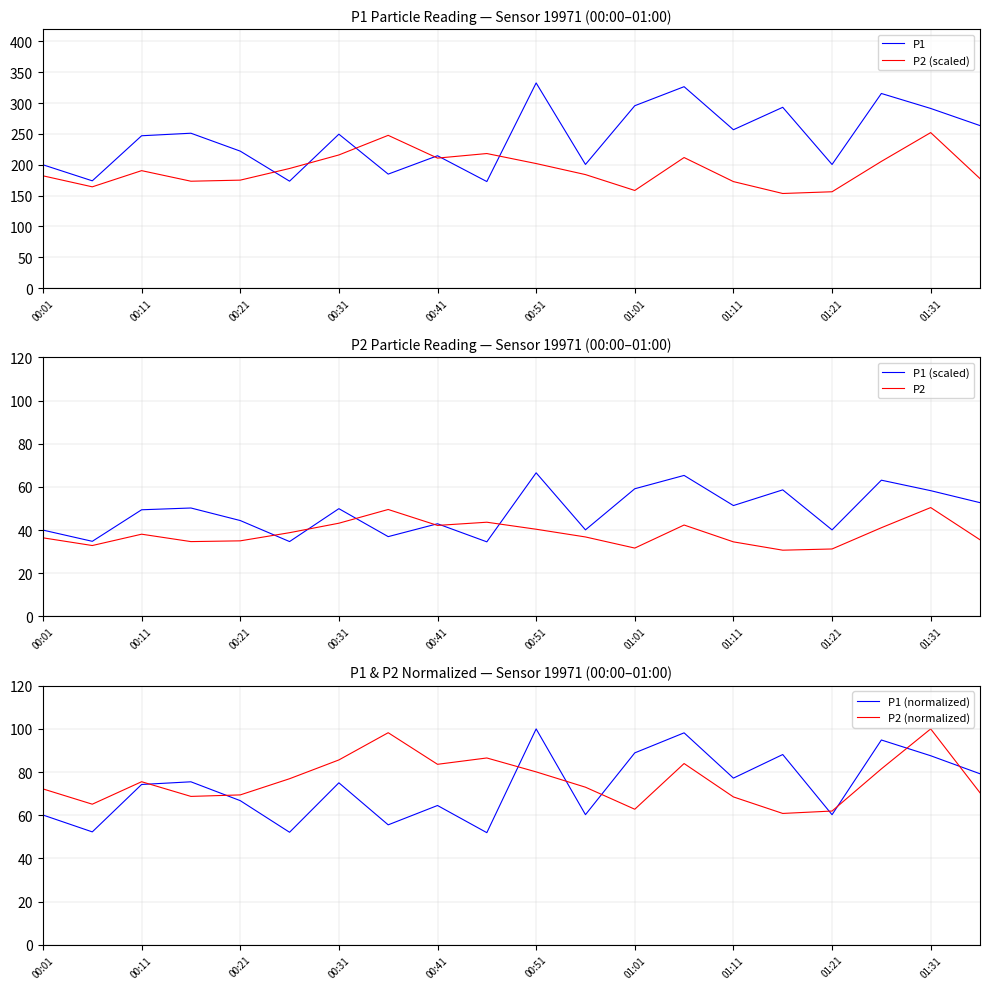

True or false: P2 (scaled) has more than 2 points higher than both neighbors.

True